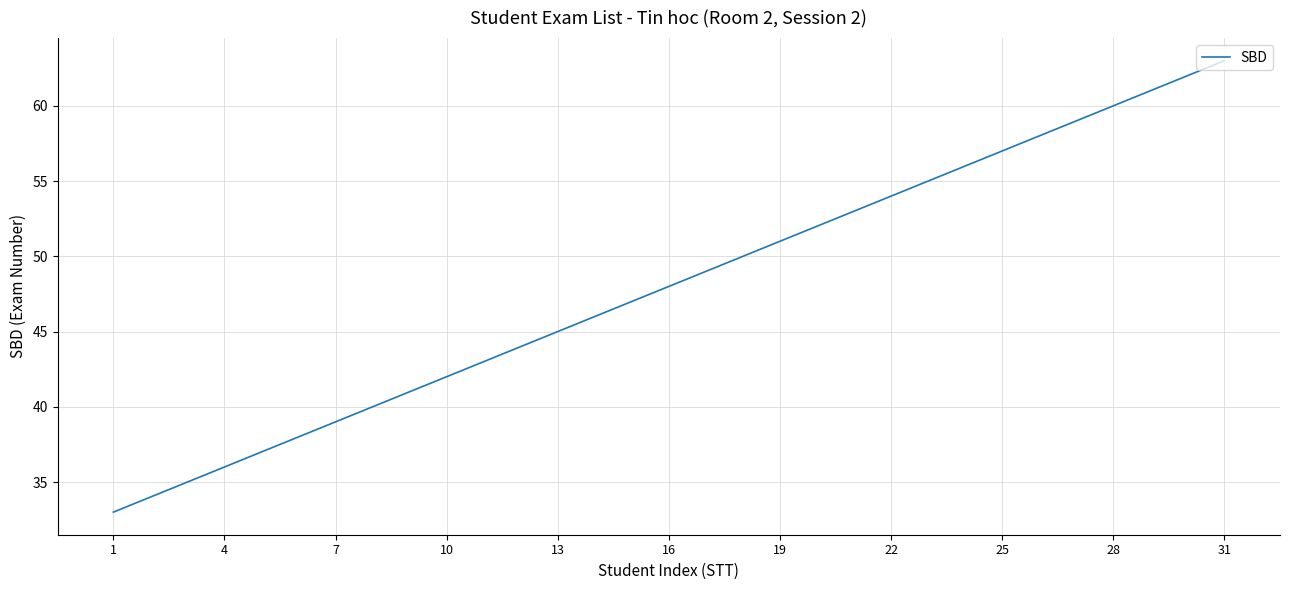

How many distinct data groups are displayed?

1